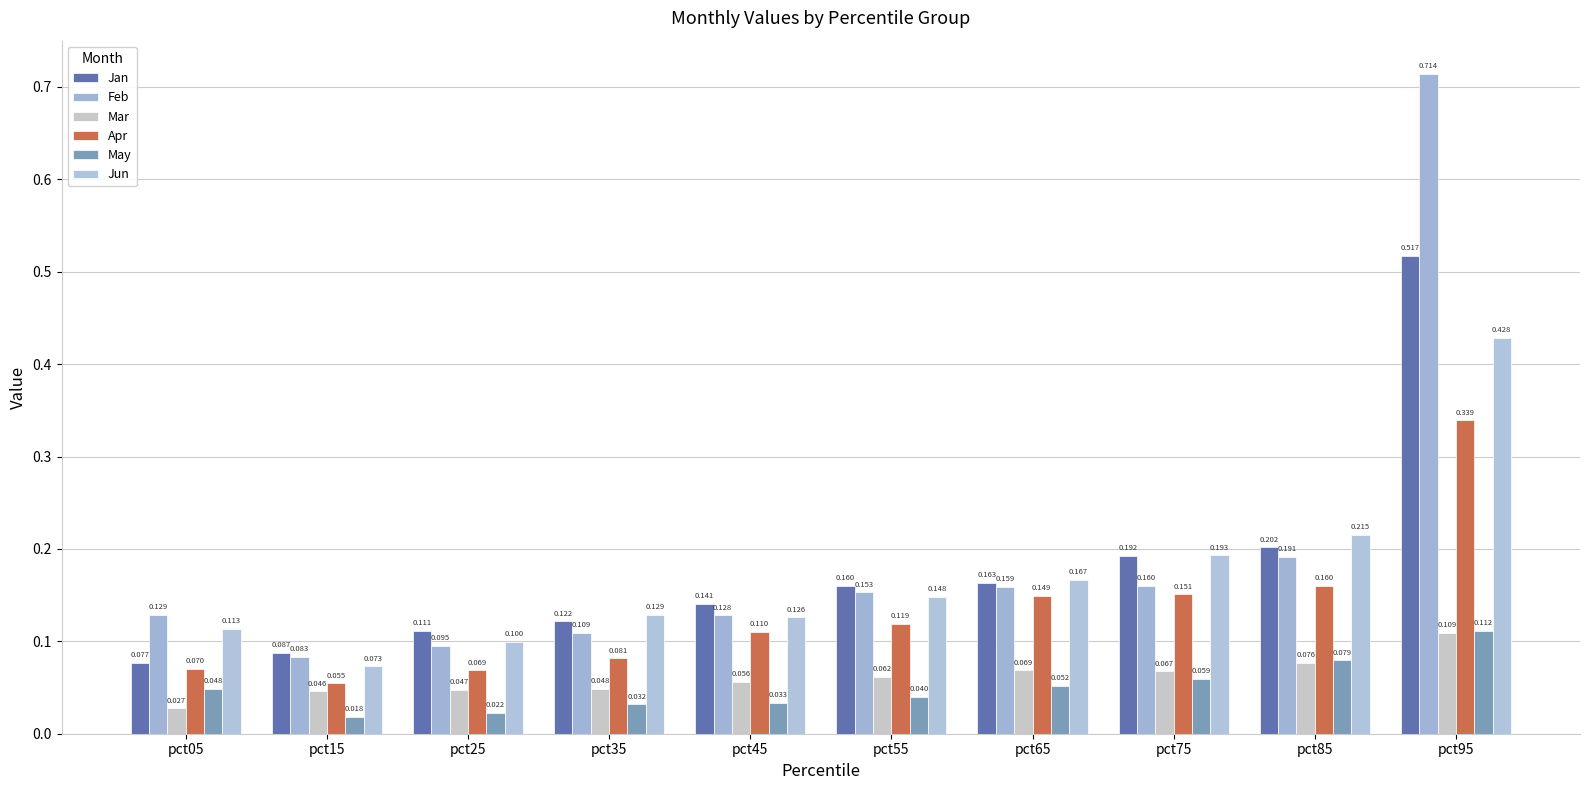

Where is May nearest to the value 0?

pct15